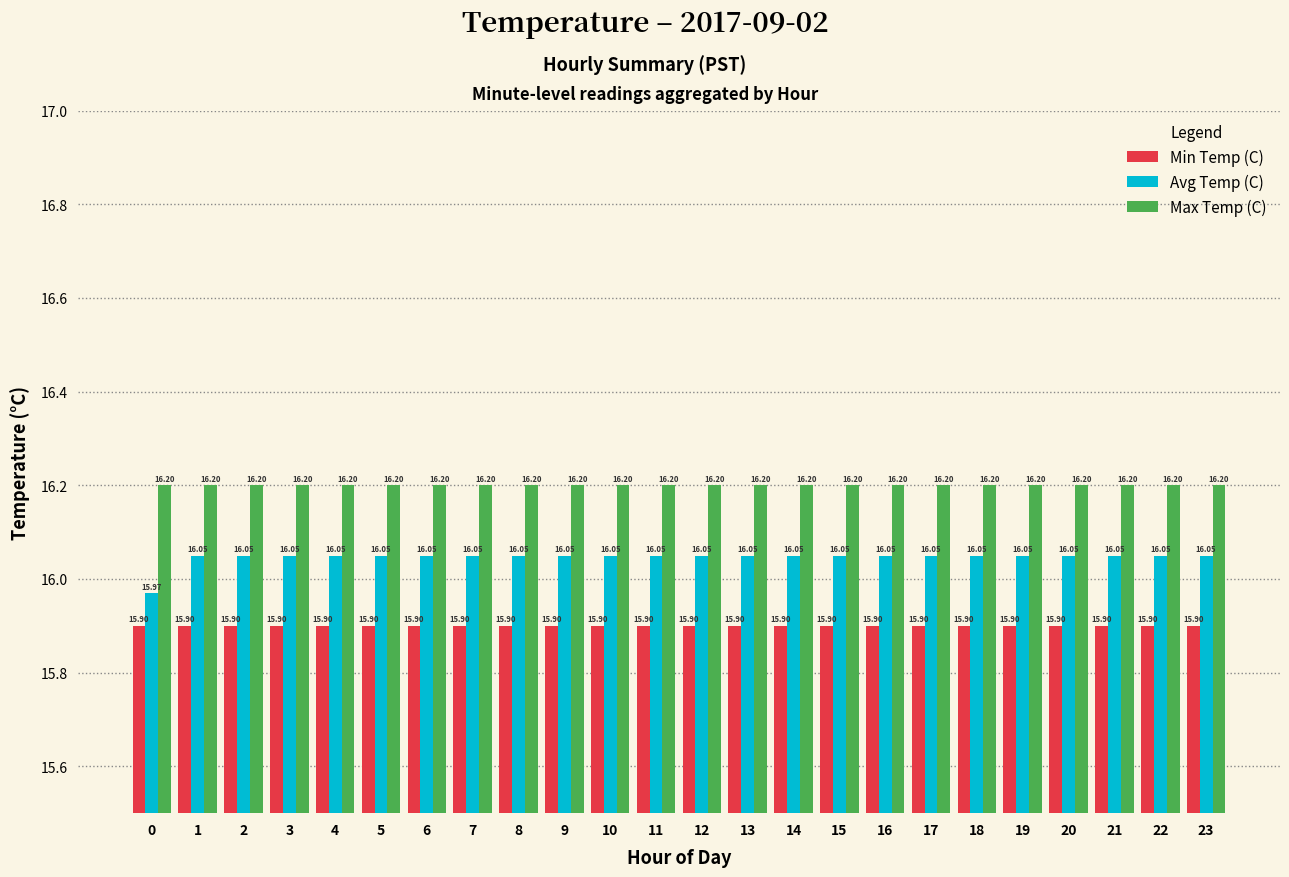

What is the approximate value of Avg Temp (C) at 9?

16.1